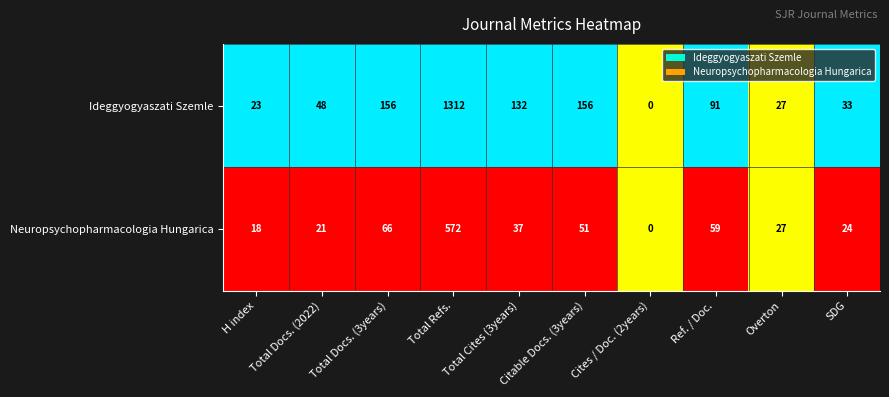

Rank the series by their maximum value, from highest to lowest.

Ideggyogyaszati Szemle, Neuropsychopharmacologia Hungarica